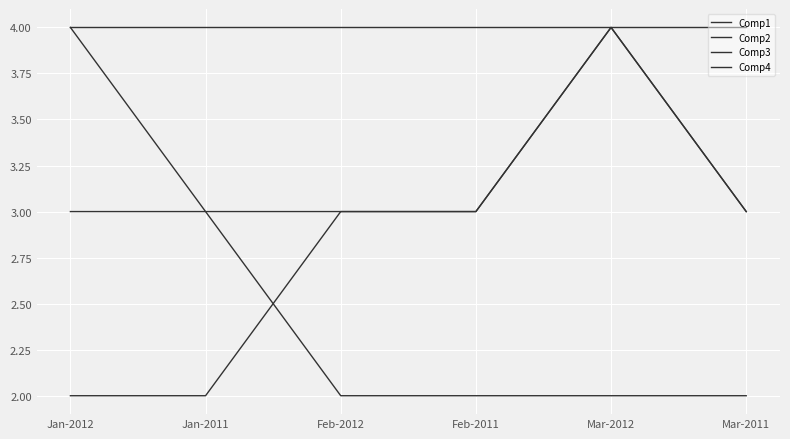

How many distinct data groups are displayed?

4